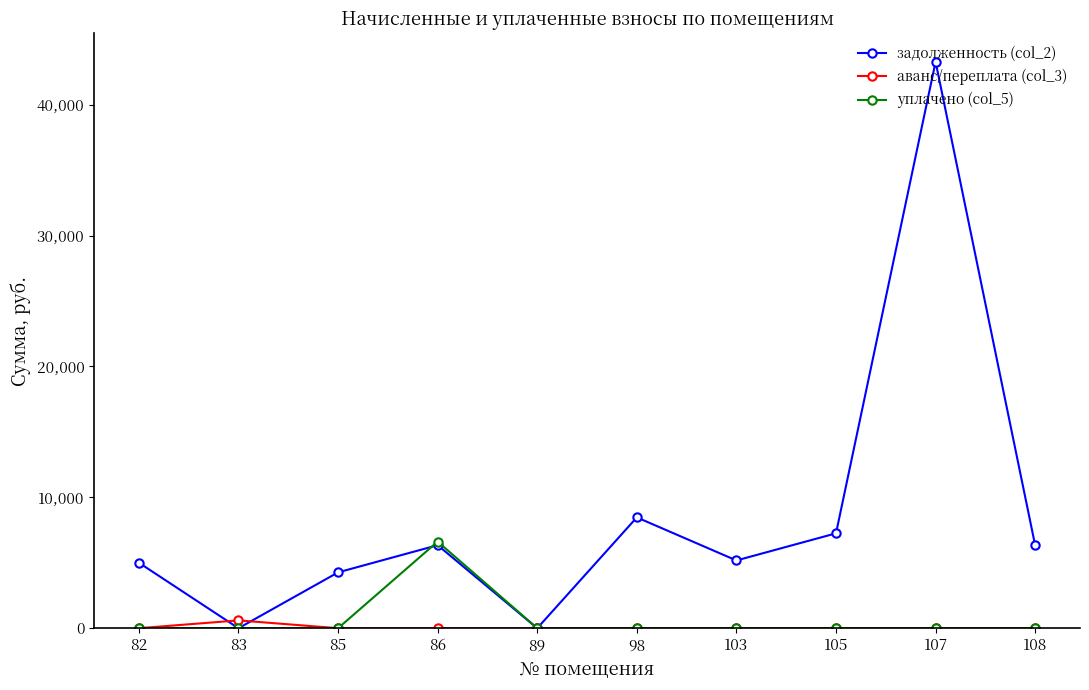

What is the average value of the задолженность (col_2) series?

8611.1